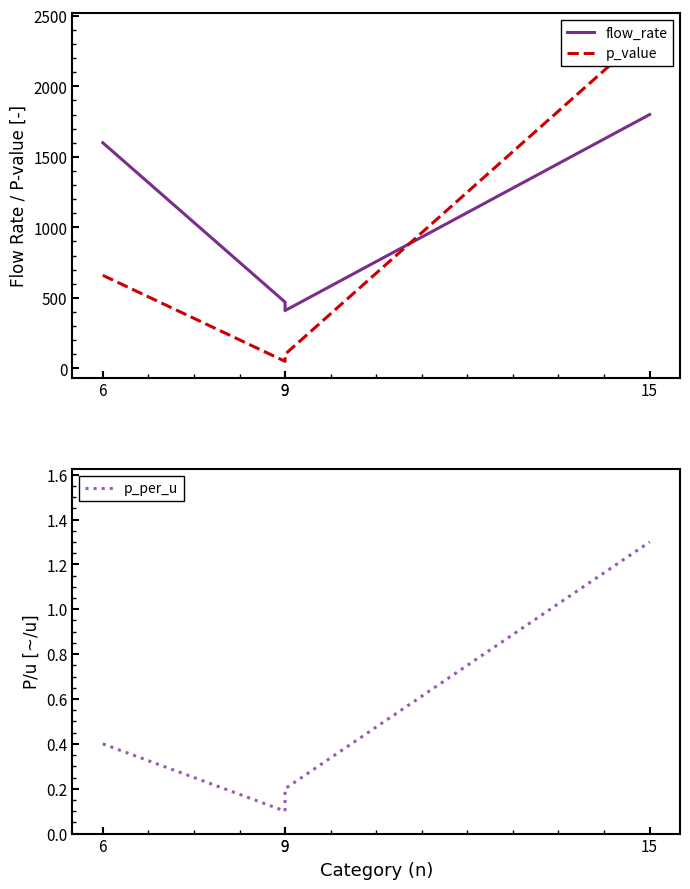

What is the total value across all series at 6?

2260.4